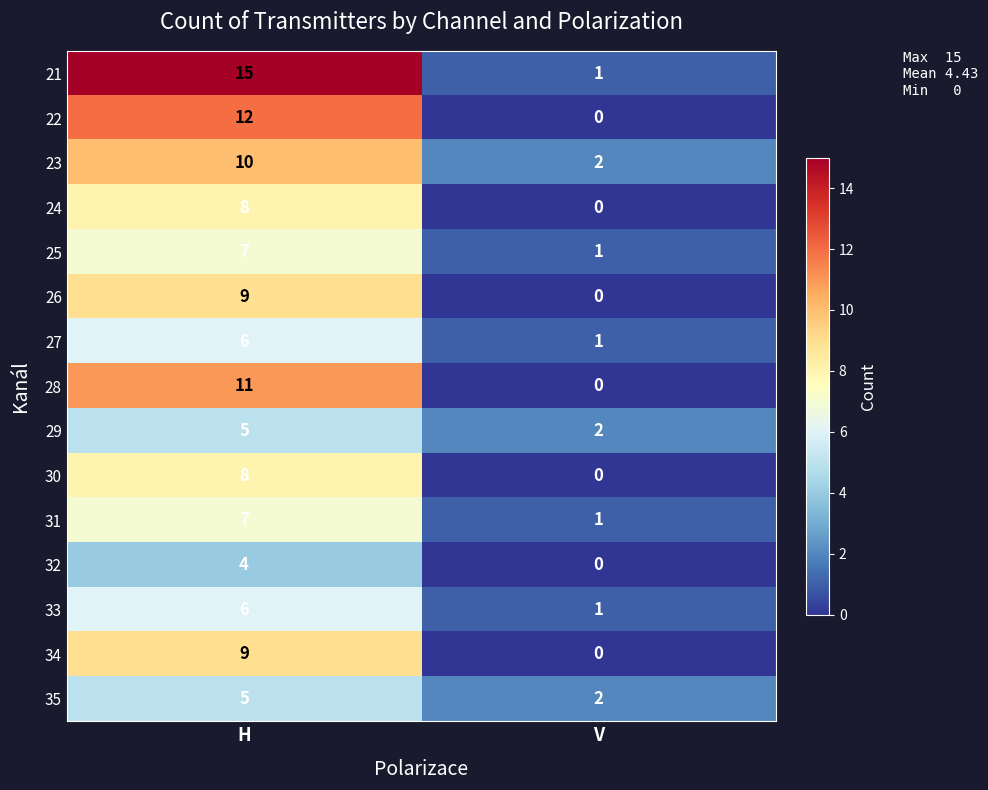

Is it true that 30 equals 0 at V?

True